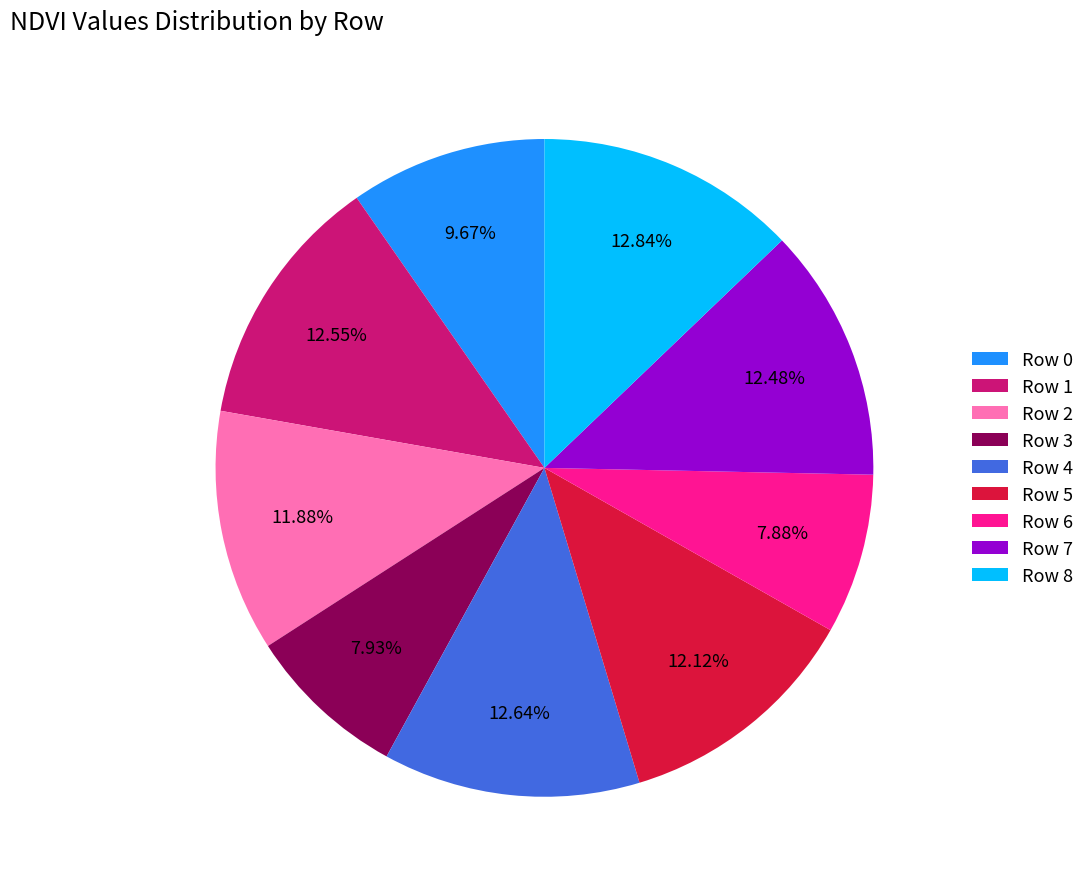

Combined, do Row 7 and Row 6 account for over 50%?

No